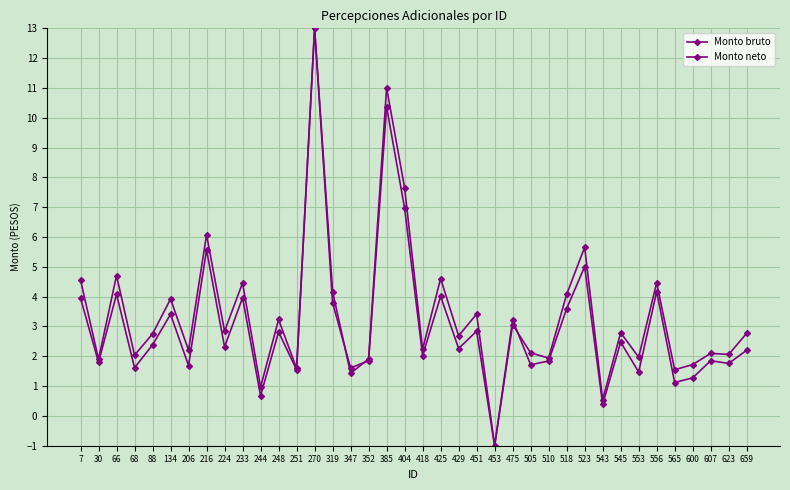

How many series are shown in this chart?

2